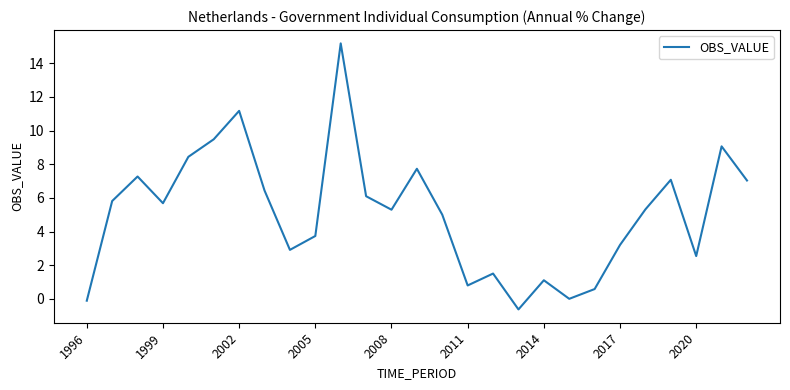

True or false: there are more than 2 points higher than both neighbors.

True